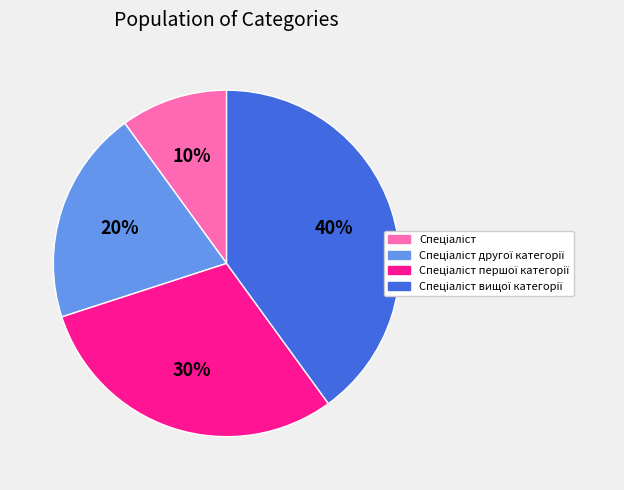

Is there any slice that represents more than half of the pie?

No